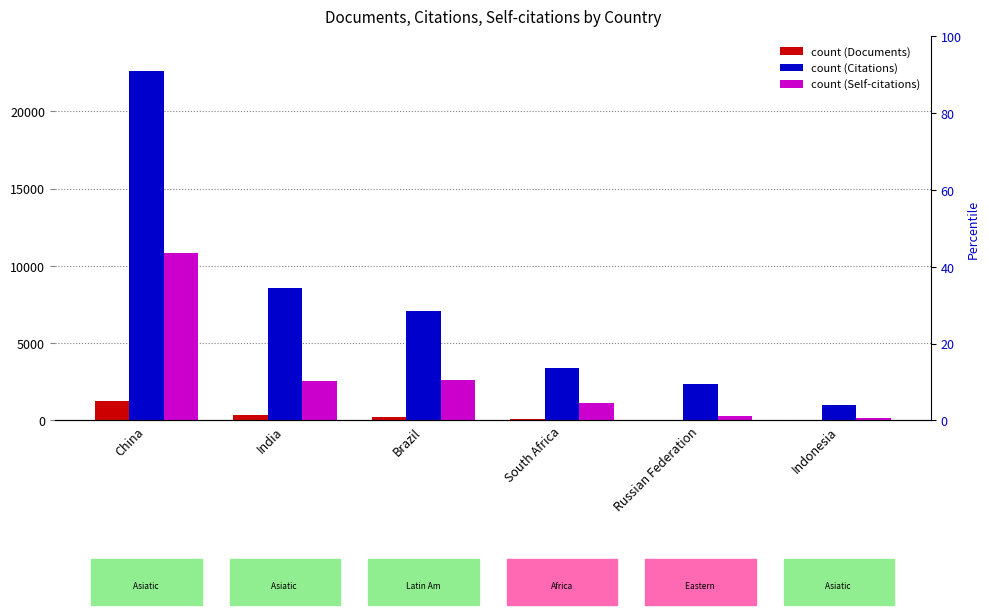

Where is Documents nearest to the value 649?

India